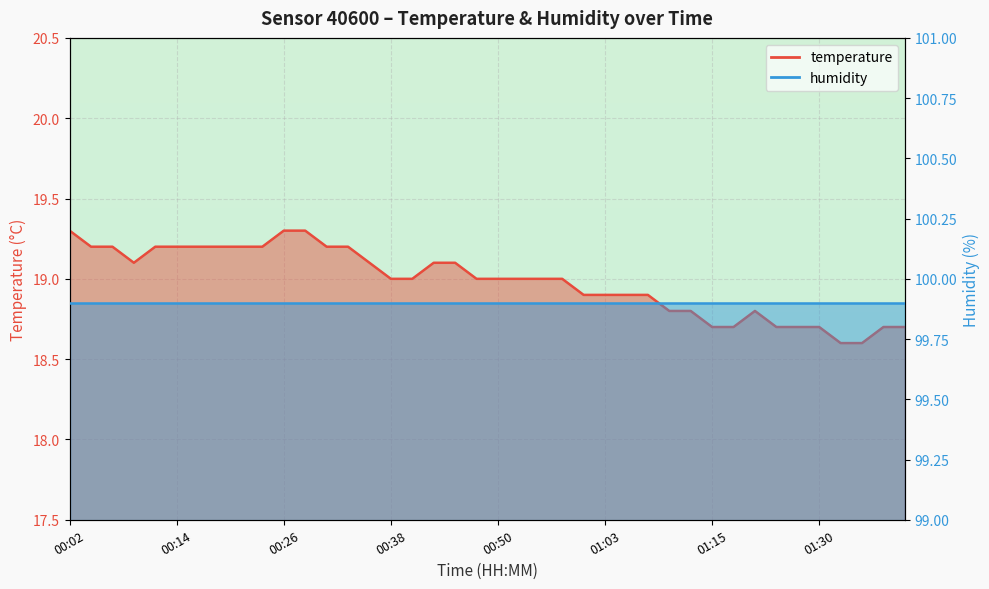

How many values are between 18 and 19?

23